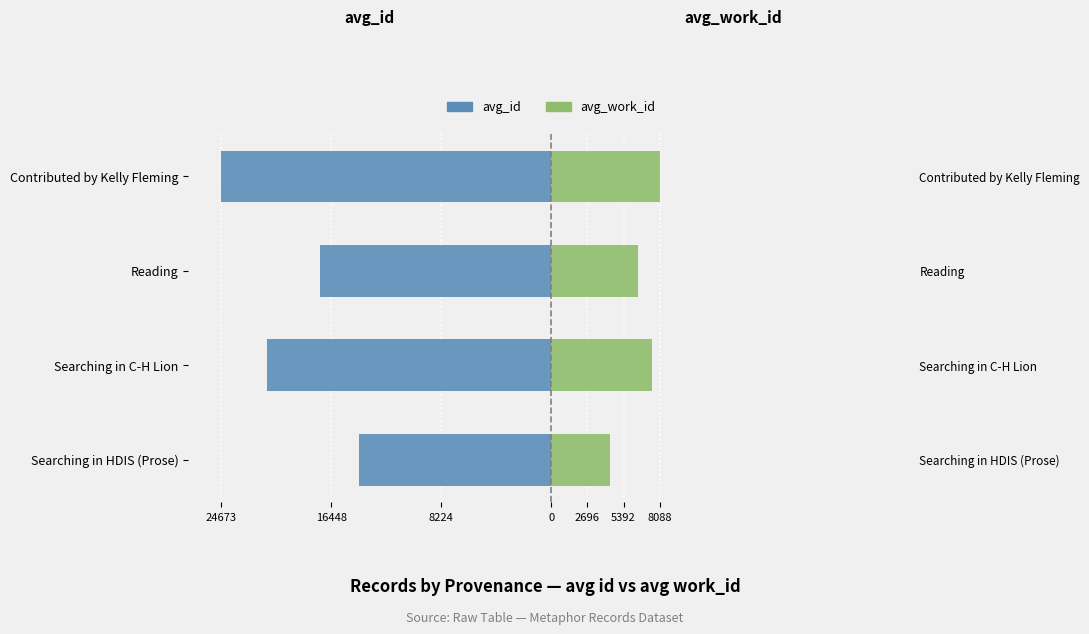

The avg_id series shows -24673.2 at Contributed by Kelly Fleming. True or false?

True